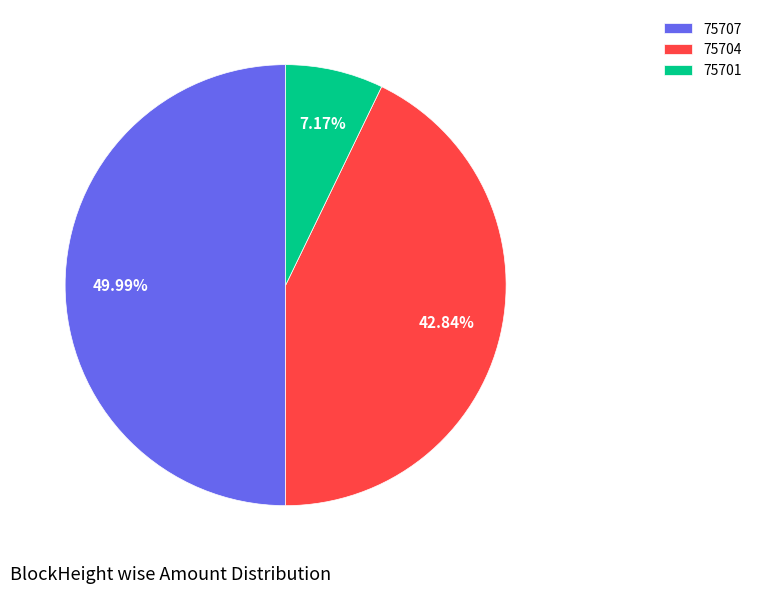

Rank the categories by value from lowest to highest.

75701, 75704, 75707